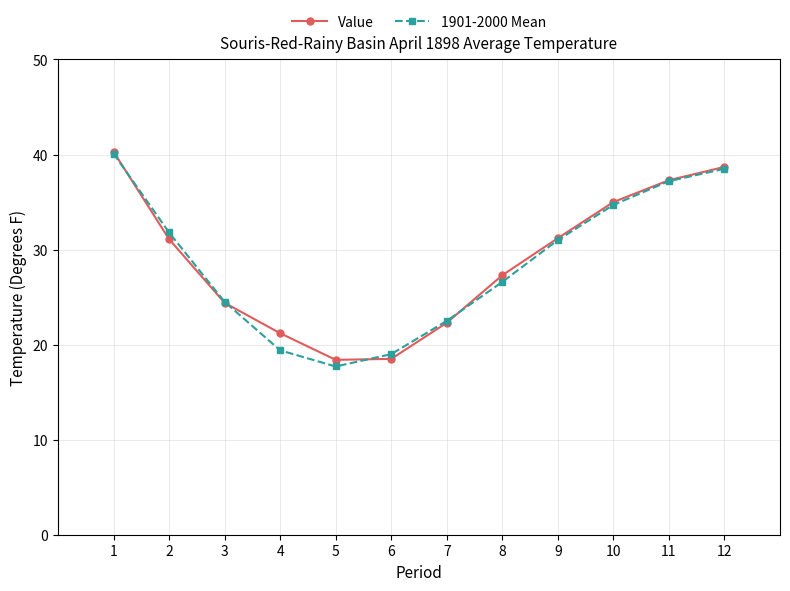

In 1901-2000 Mean, how many points are lower than both neighbors (excluding endpoints)?

1